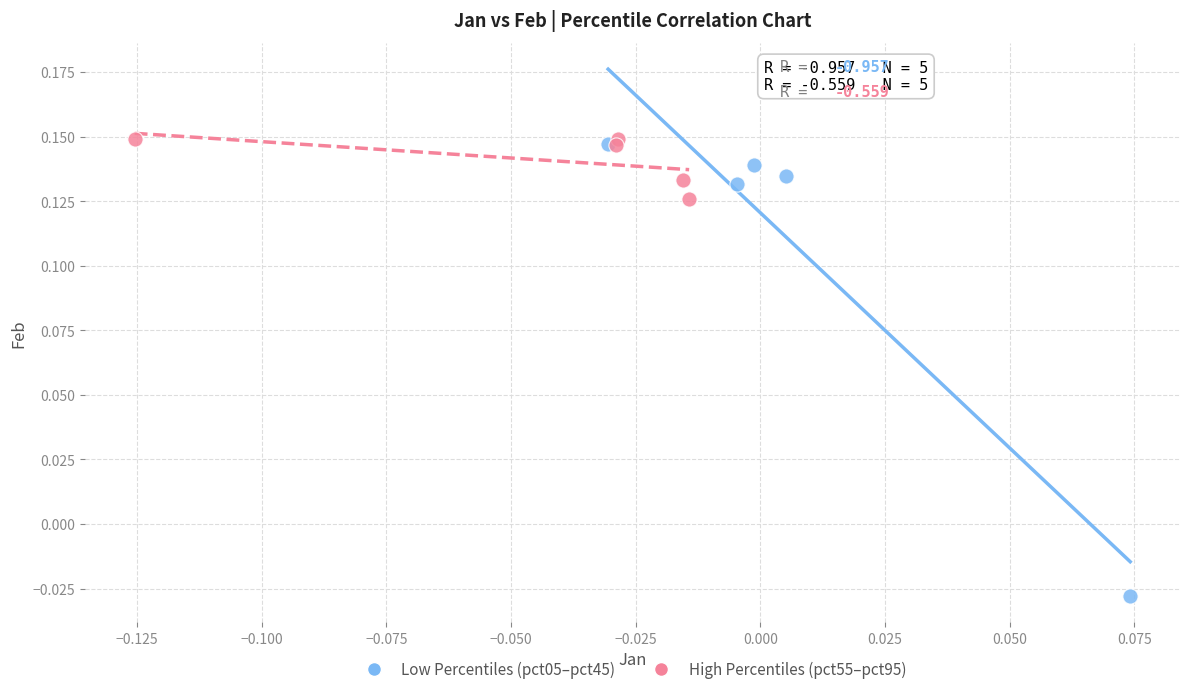

Which series has the largest Y range (max minus min)?

Low Percentiles (pct05–pct45)